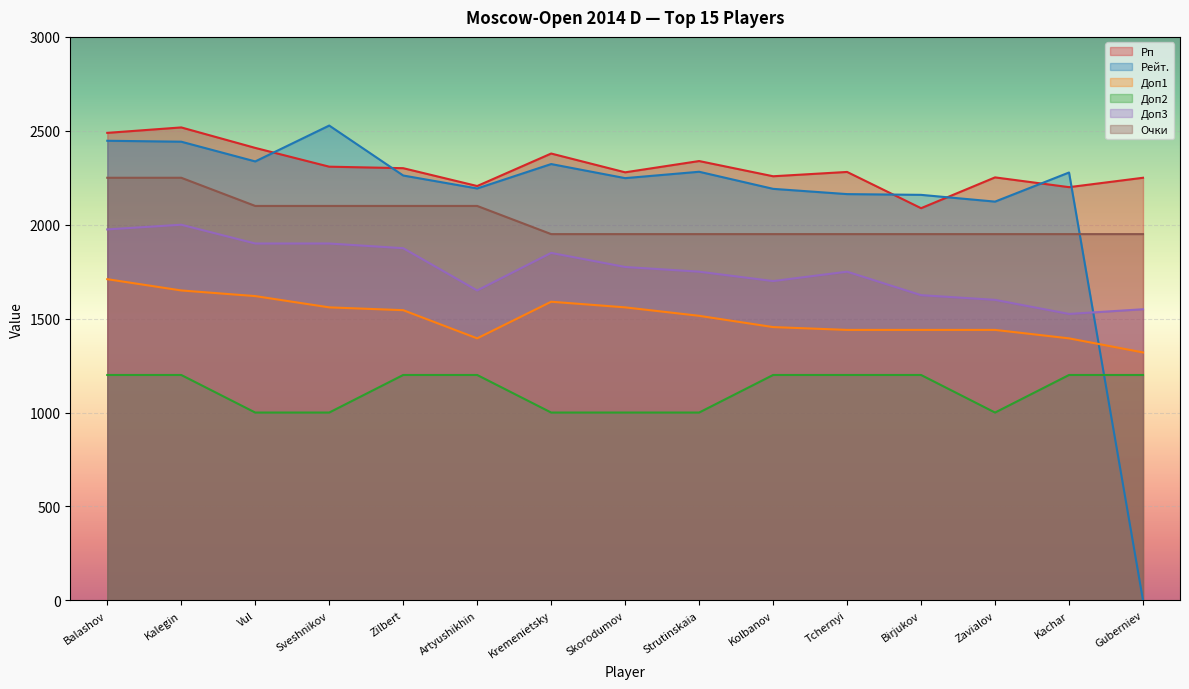

How many data points in Доп3 are less than 1750?

6